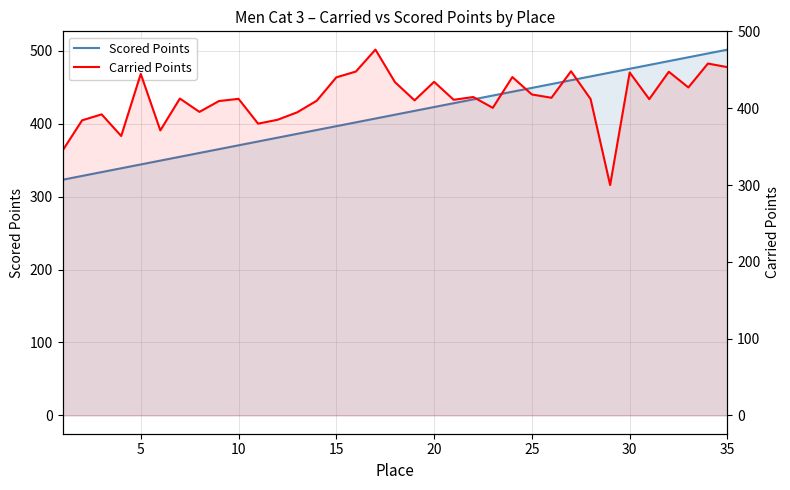

List the series in order of their overall mean, lowest first.

Scored Points, Carried Points